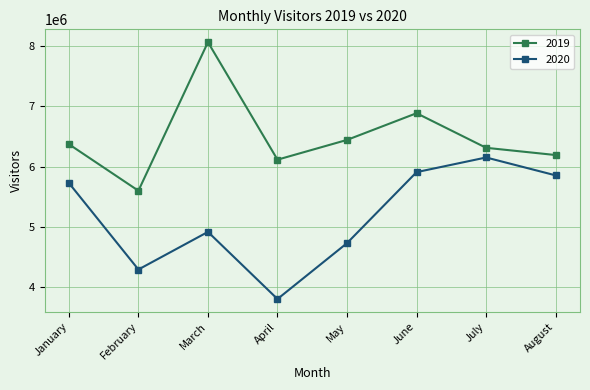

Is the value of 2020 at March greater than the value of 2019 at July?

No